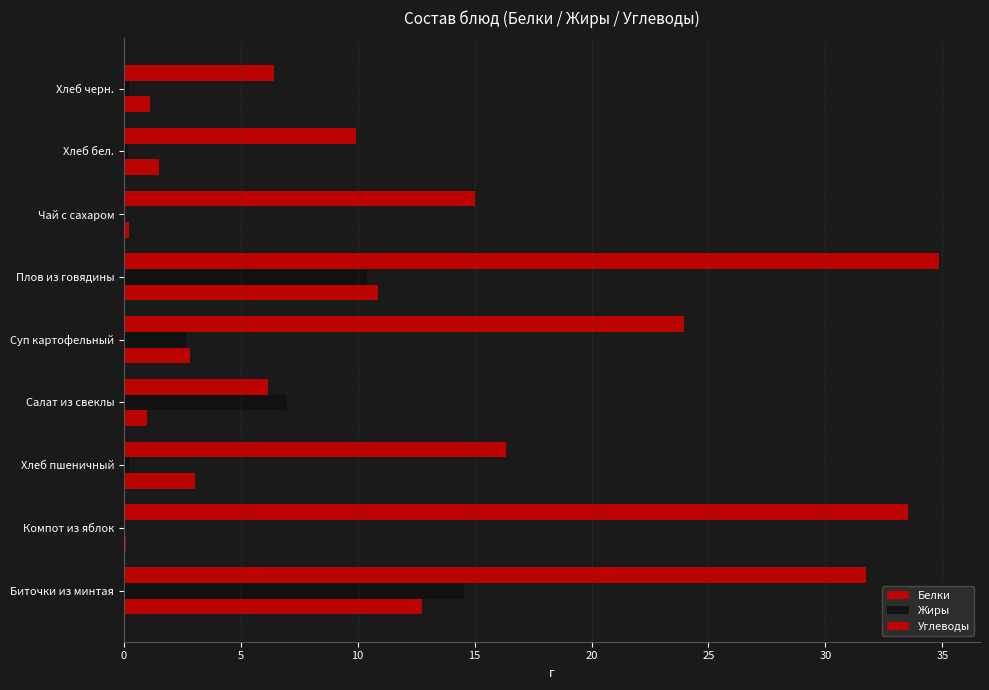

List the series in order of their peak value, lowest first.

Белки, Жиры, Углеводы